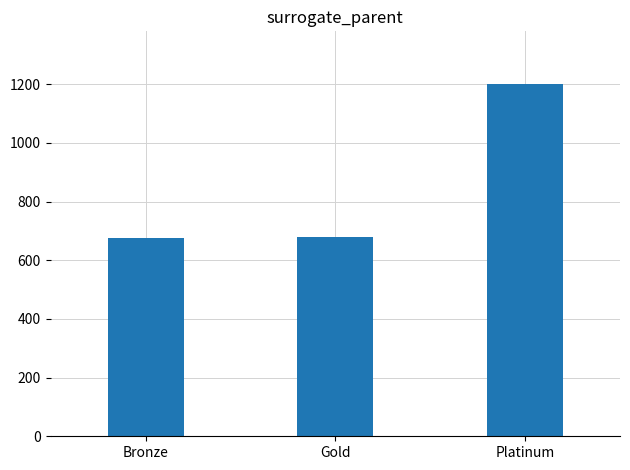

Read the value at Gold, to the nearest 100.

700